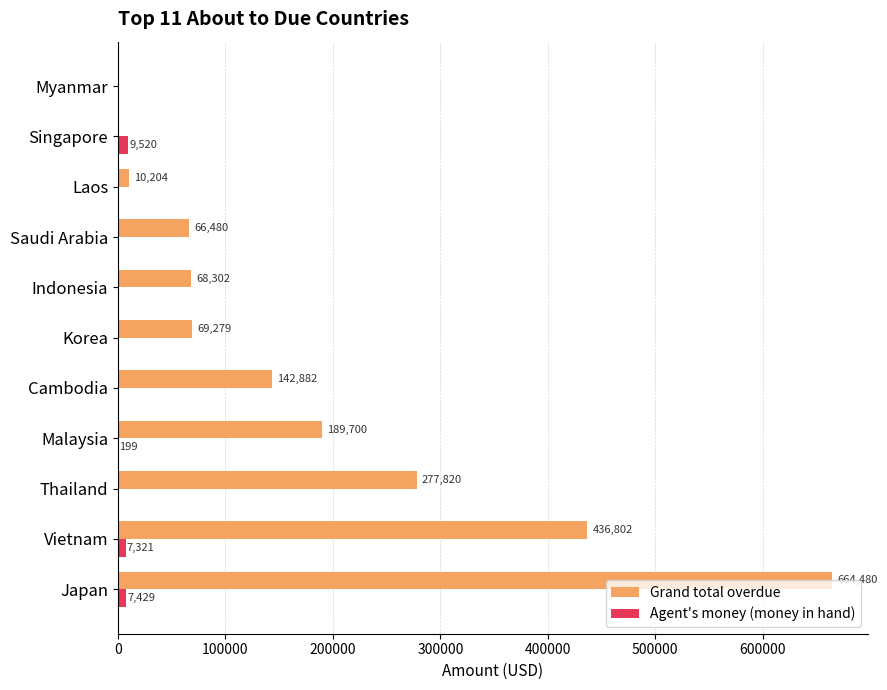

How many distinct data groups are displayed?

2